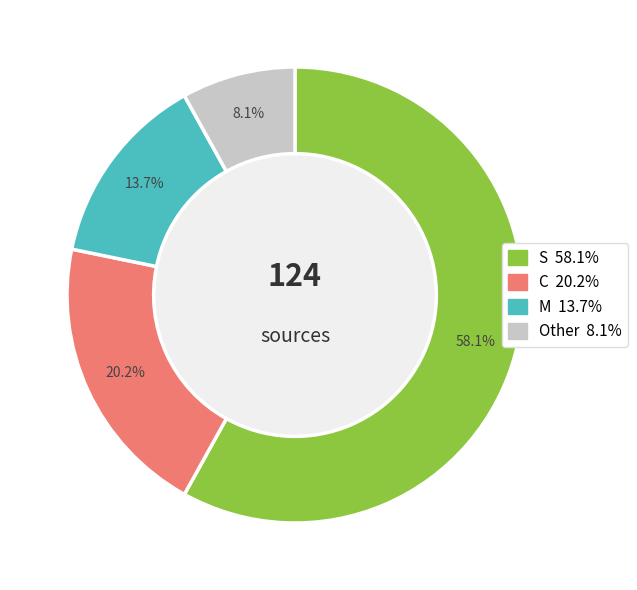

What percentage is NOT represented by M?

86.3%